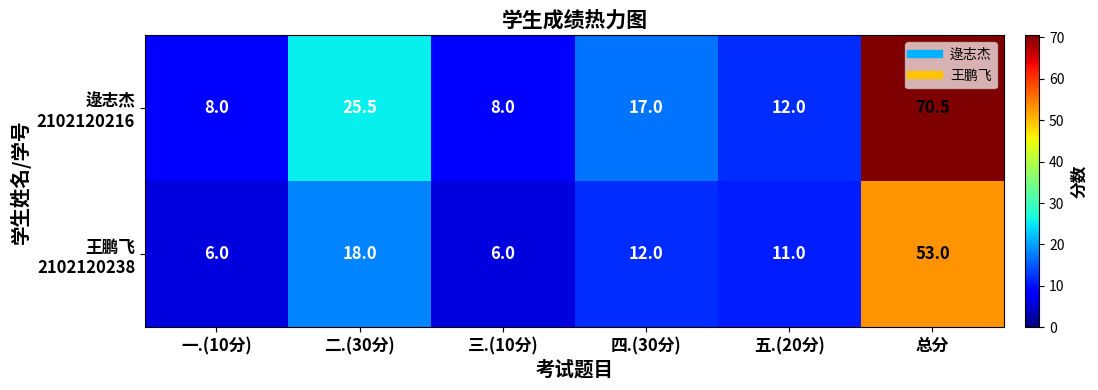

What is the minimum value shown in the chart?

6.0